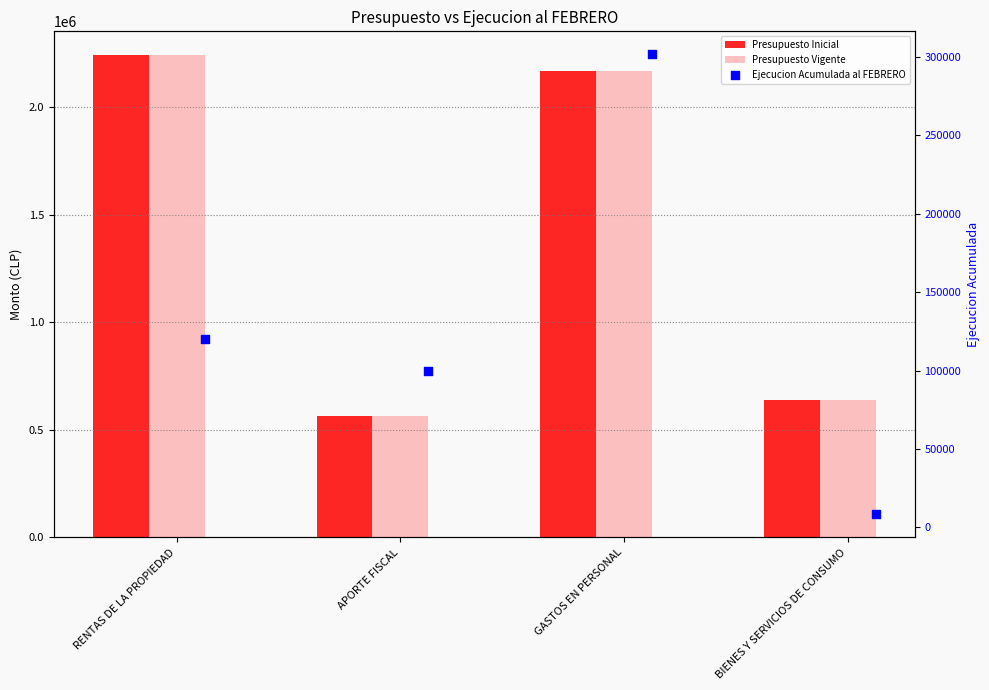

At how many categories does at least one series exceed 1528076?

2